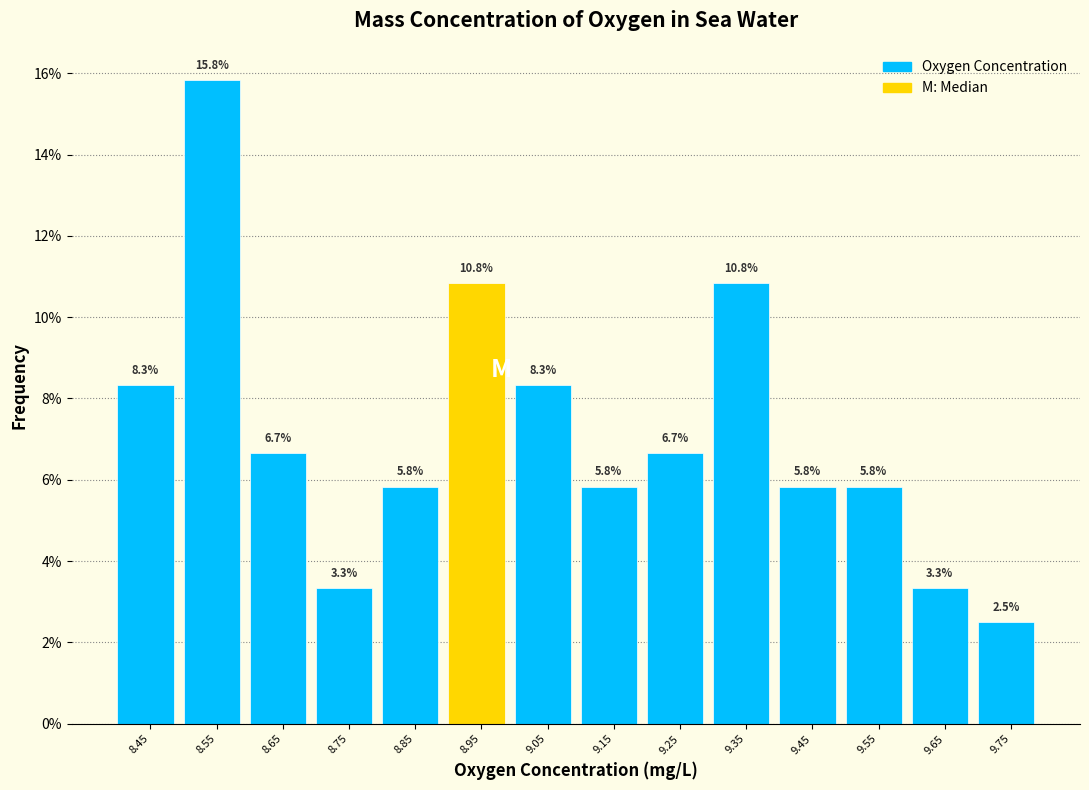

Which range on the x-axis has the tallest bar?

8.5 to 8.6